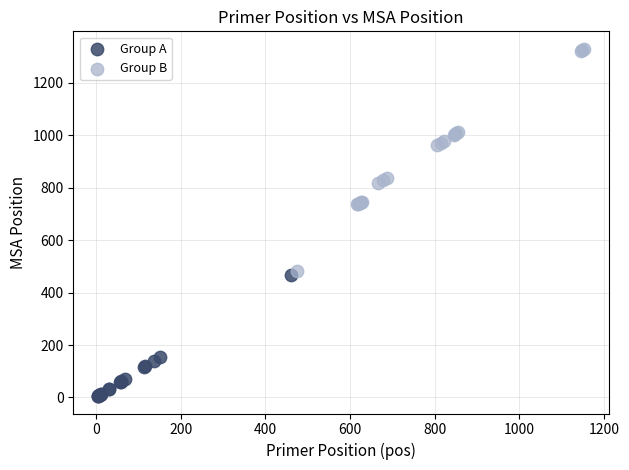

Which series reaches the minimum Y coordinate?

Group A